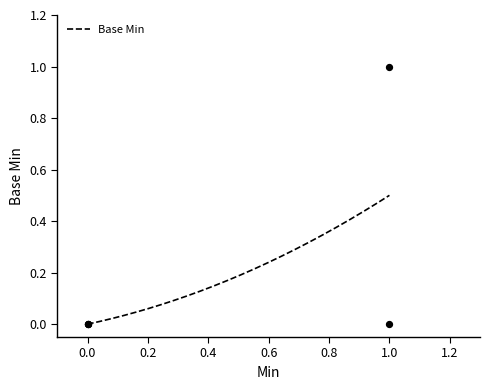

Which has a higher value, 0 or 1?

1